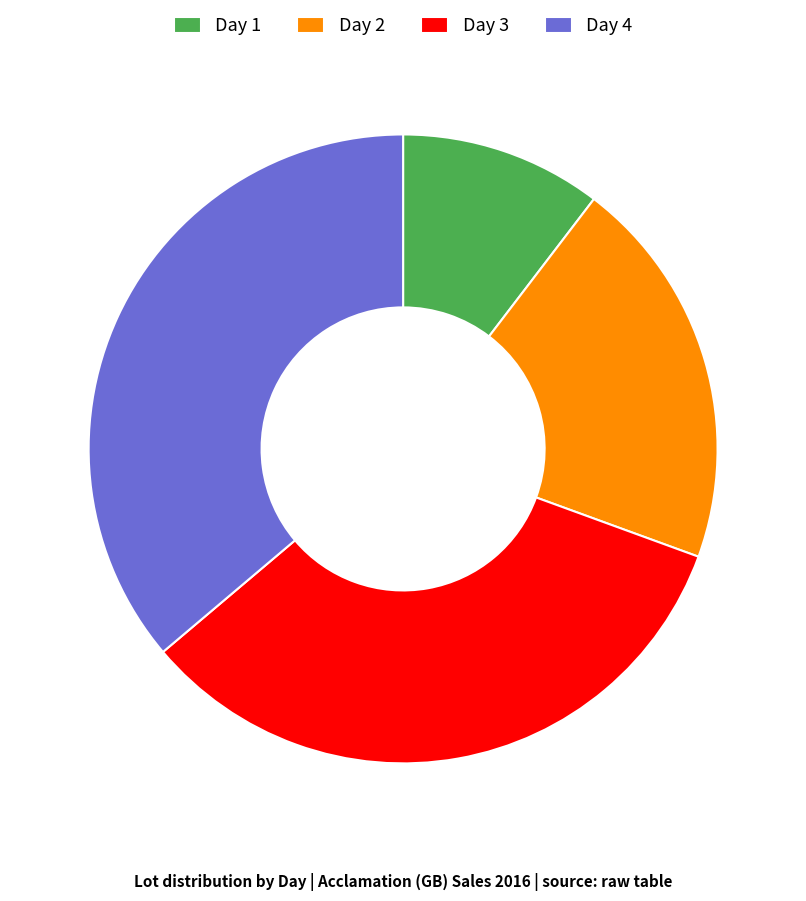

Approximately how many times larger is the value at Day 1 compared to Day 4?

0.3